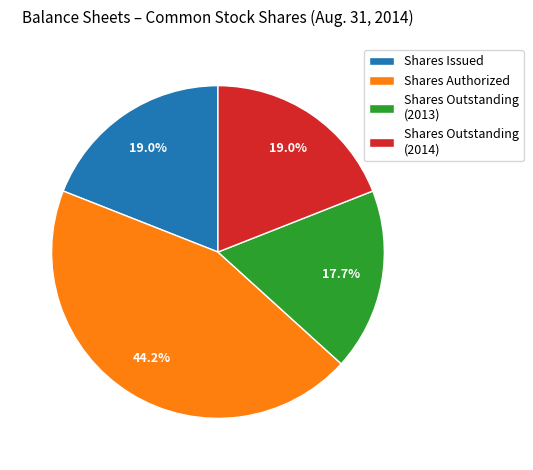

Does Shares Authorized represent more than half of the total?

No